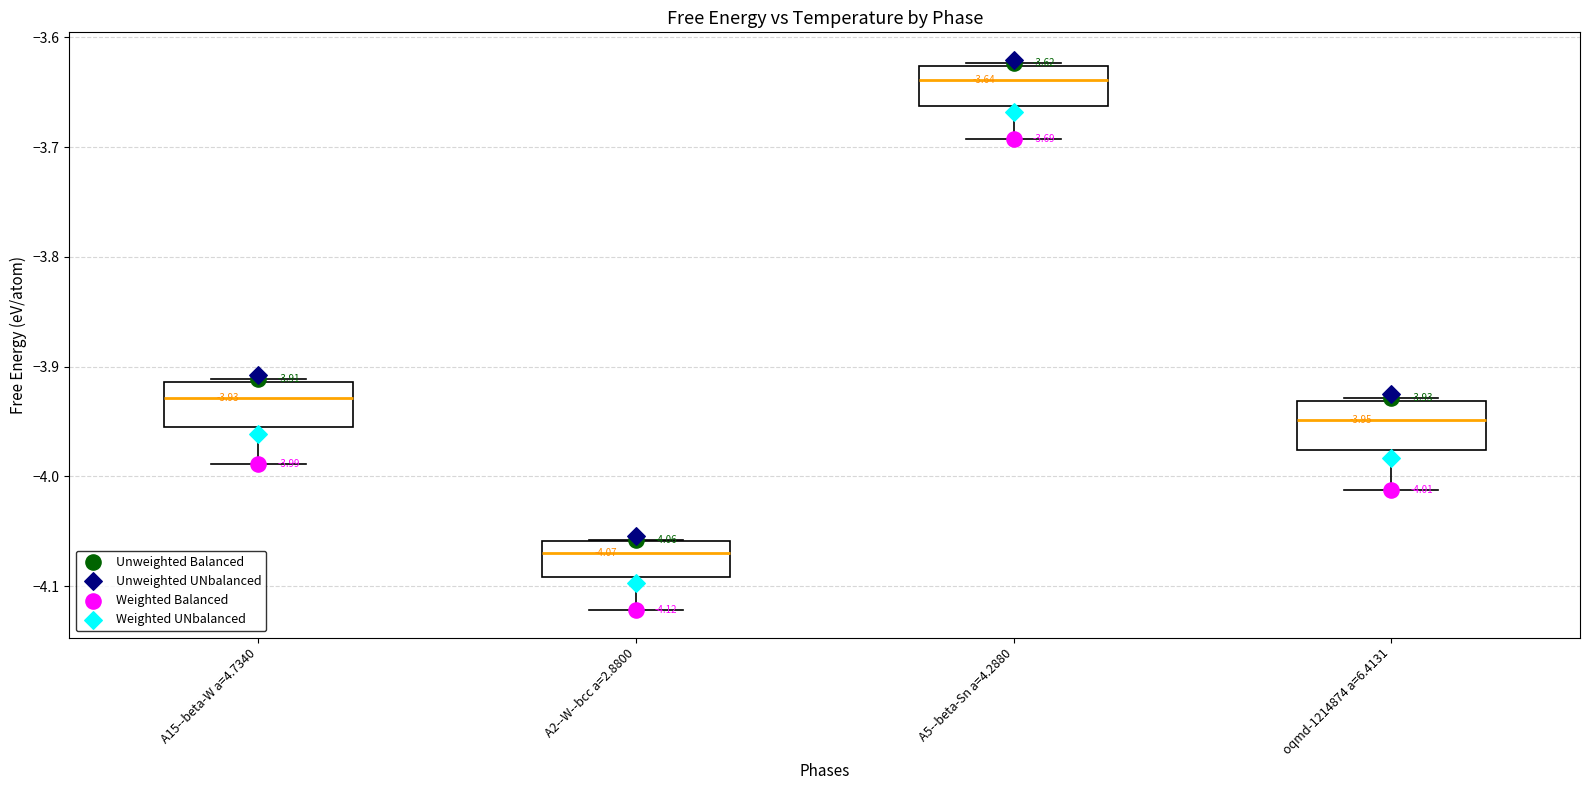

Which box's median line is the highest?

A5--beta-Sn a=4.2880